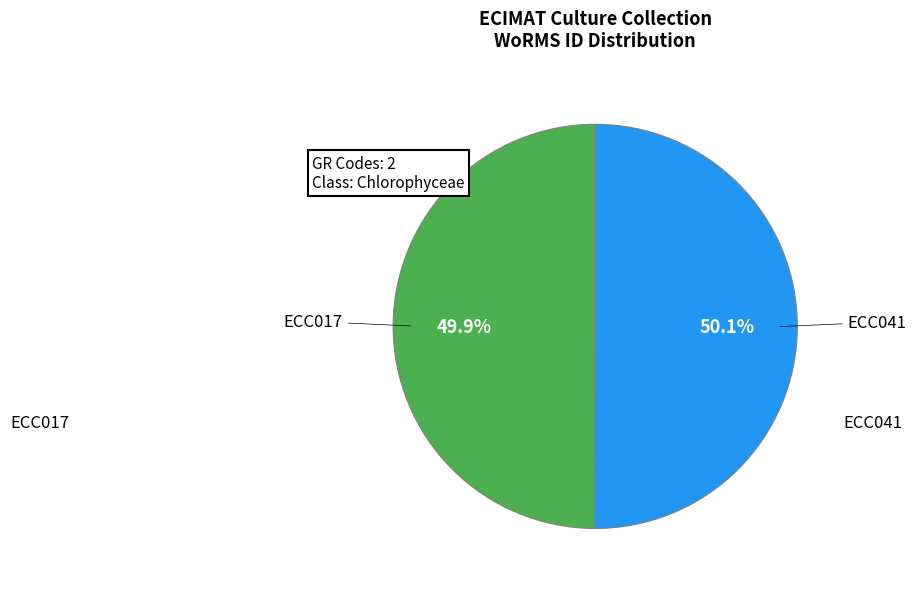

Approximately how many times larger is the value at ECC041 compared to ECC017?

1.0